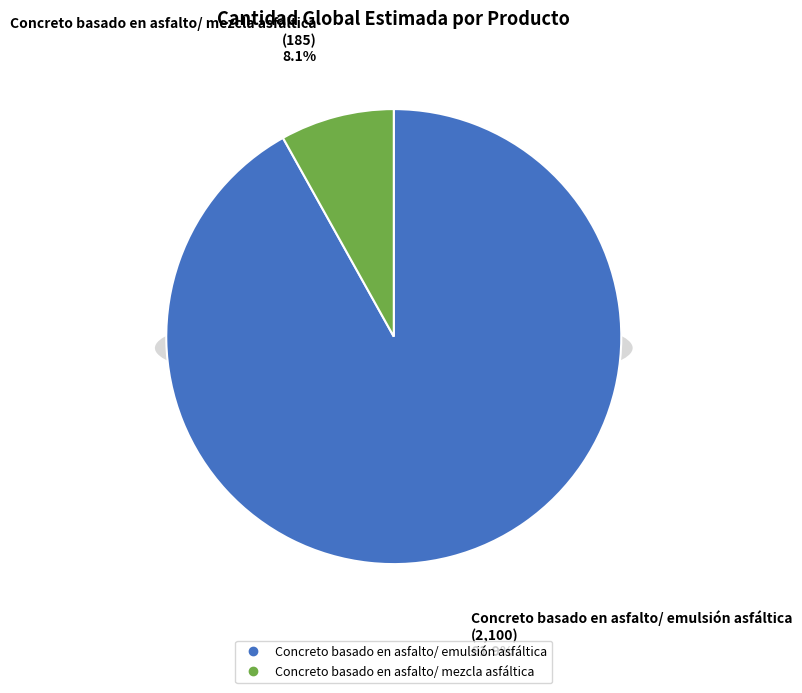

To the nearest percent, what portion does Concreto basado en asfalto/ emulsión asfáltica represent?

92%